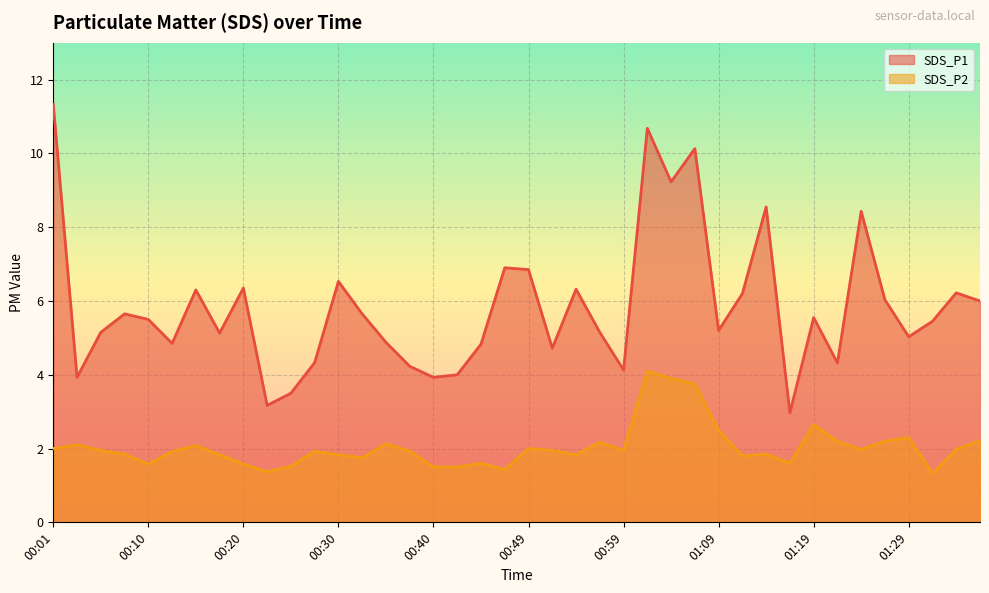

Is it true that SDS_P1 equals 6.3 at 00:54?

True